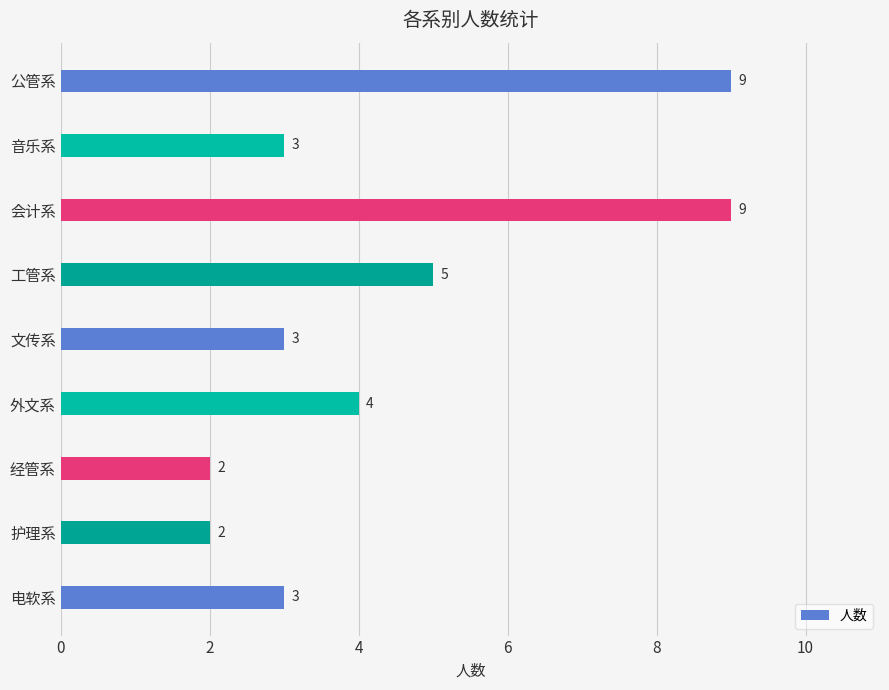

What is the ratio of the value at 外文系 to the value at 电软系?

1.3